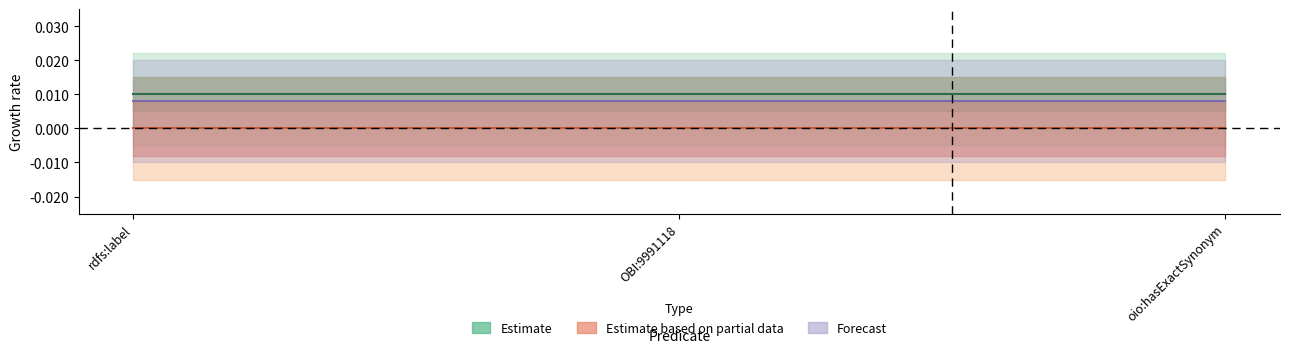

What is the label of the 2nd point from the right?

OBI:9991118